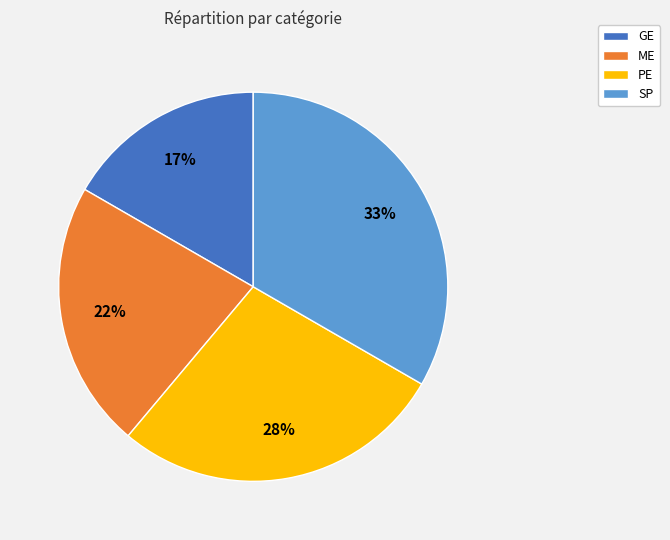

To the nearest percent, what is the average slice percentage?

25%